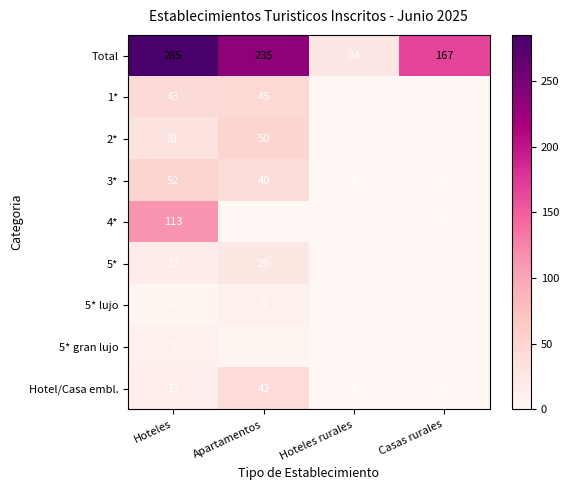

What is the sum of all 4* values?

114